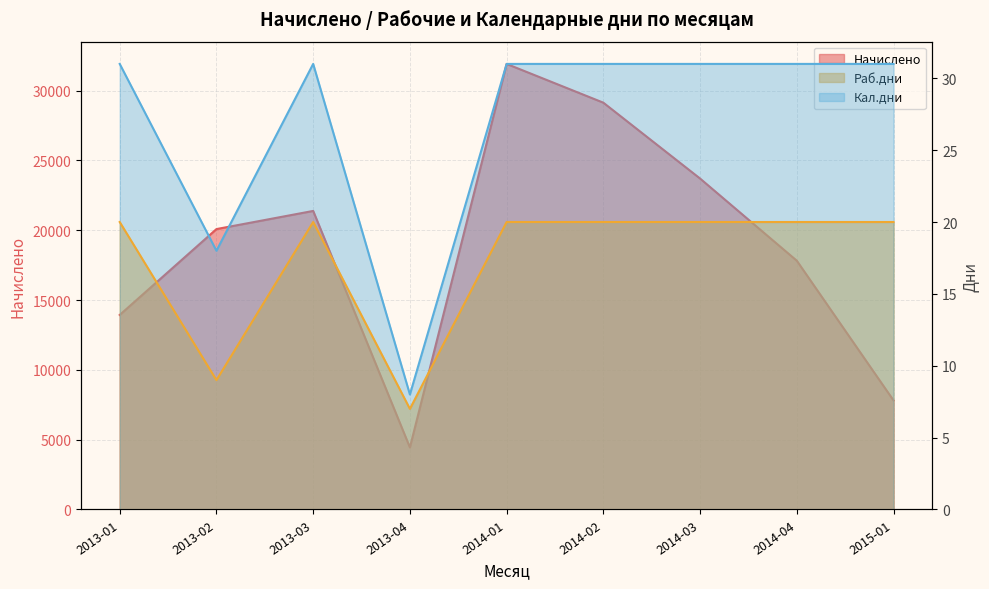

What is the label of the 4th point from the left?

2013-04